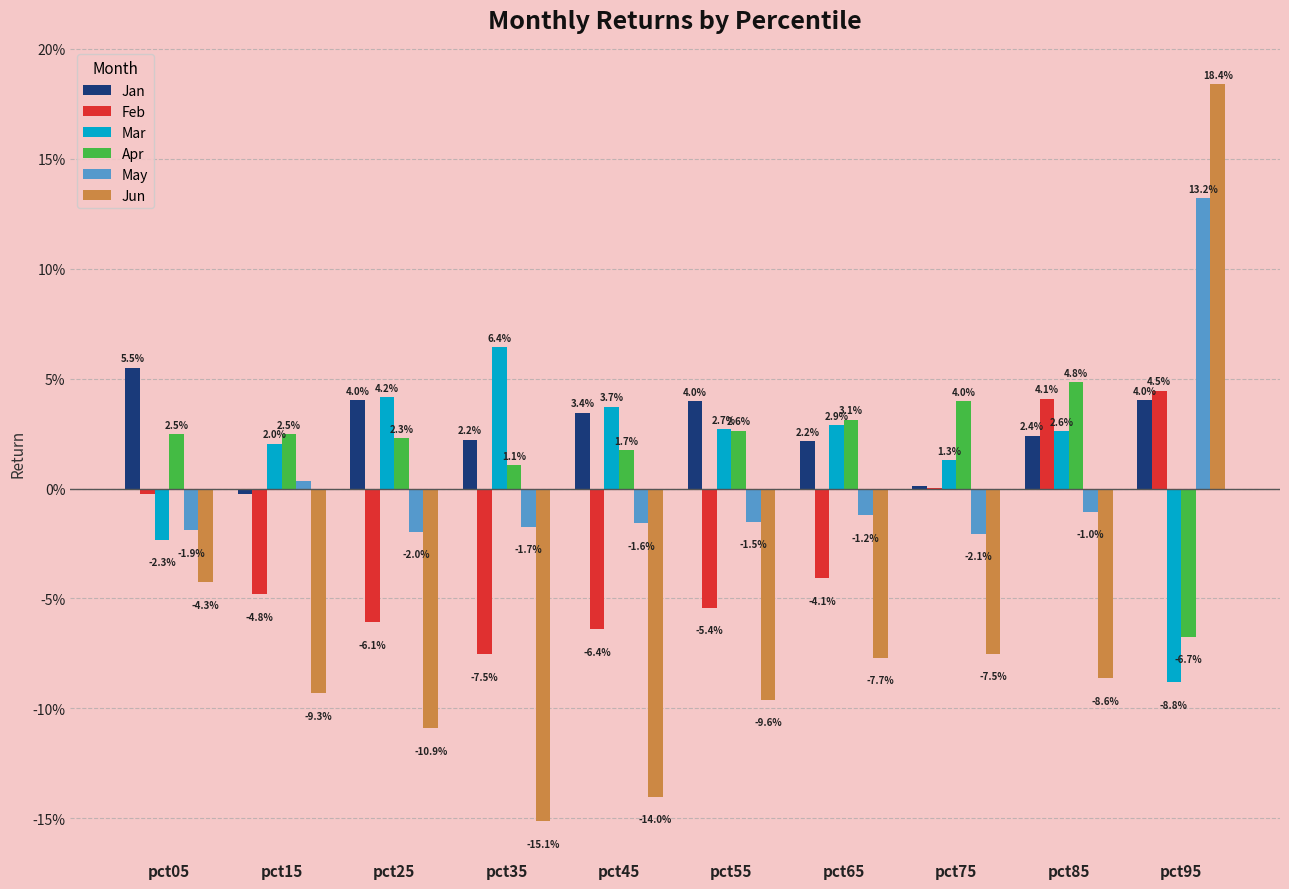

Reading left to right, what are all the values shown in this chart?

Jan: 0.1	-0.0	0.0	0.0	0.0	0.0	0.0	0.0	0.0	0.0
Feb: -0.0	-0.0	-0.1	-0.1	-0.1	-0.1	-0.0	0.0	0.0	0.0
Mar: -0.0	0.0	0.0	0.1	0.0	0.0	0.0	0.0	0.0	-0.1
Apr: 0.0	0.0	0.0	0.0	0.0	0.0	0.0	0.0	0.0	-0.1
May: -0.0	0.0	-0.0	-0.0	-0.0	-0.0	-0.0	-0.0	-0.0	0.1
Jun: -0.0	-0.1	-0.1	-0.2	-0.1	-0.1	-0.1	-0.1	-0.1	0.2